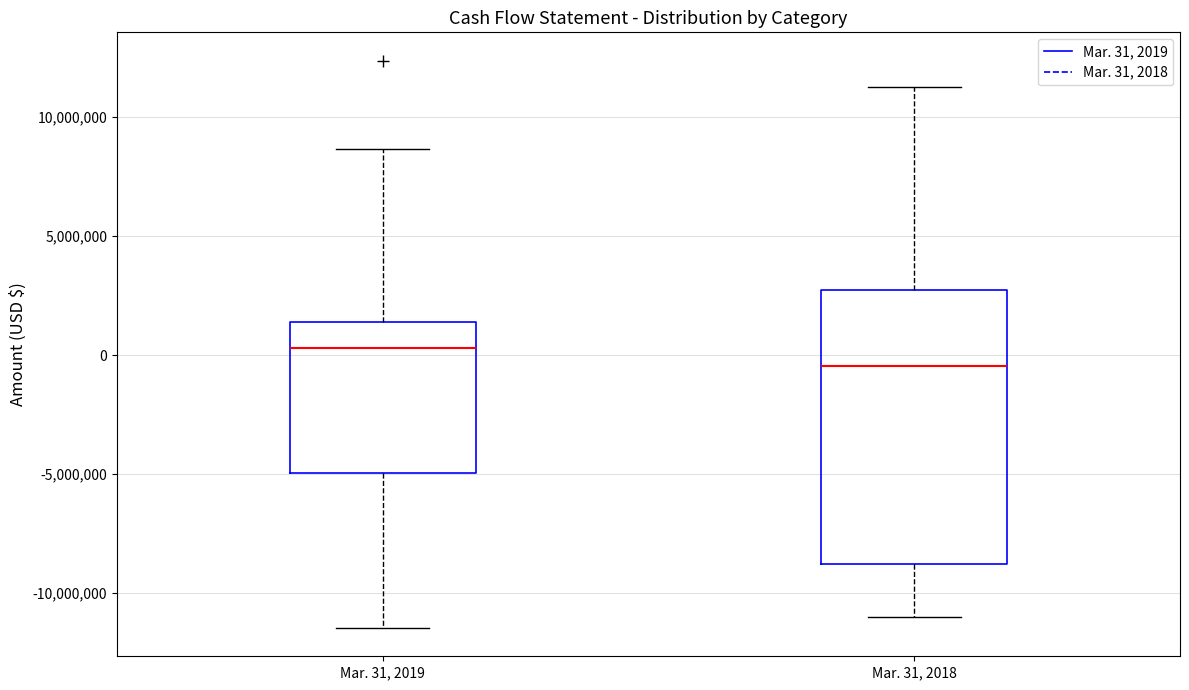

Comparing the boxes themselves (not the whiskers), which one is the tallest?

Mar. 31, 2018